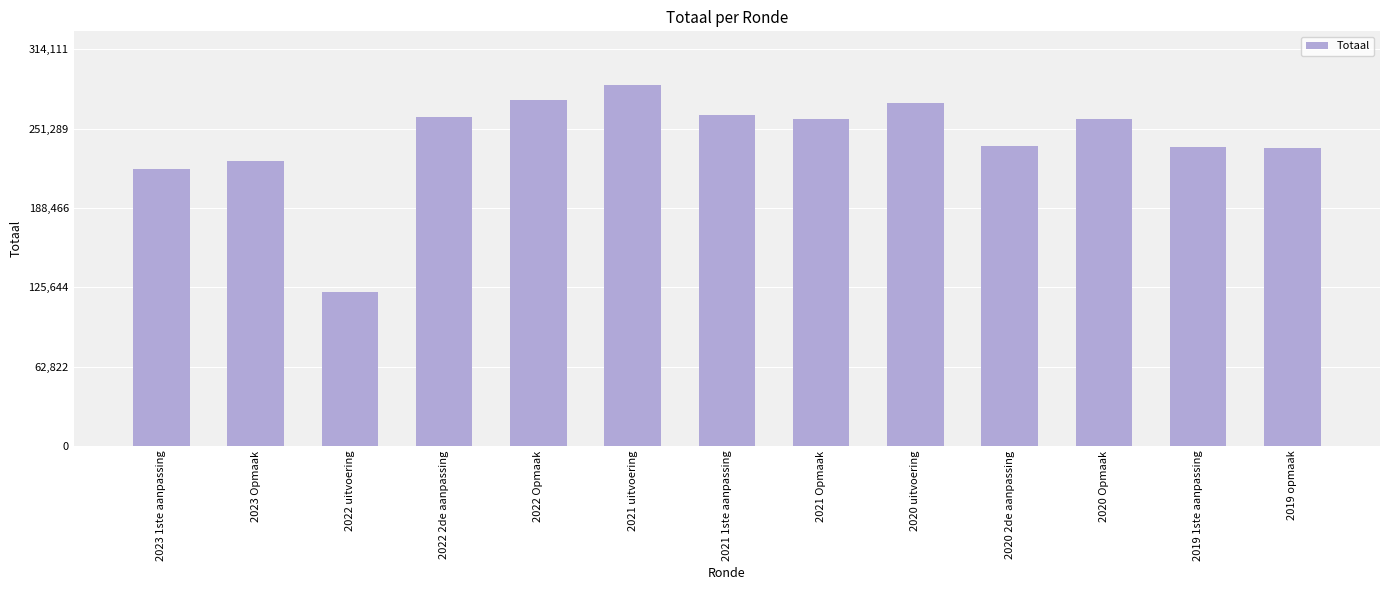

What is the average value?

242121